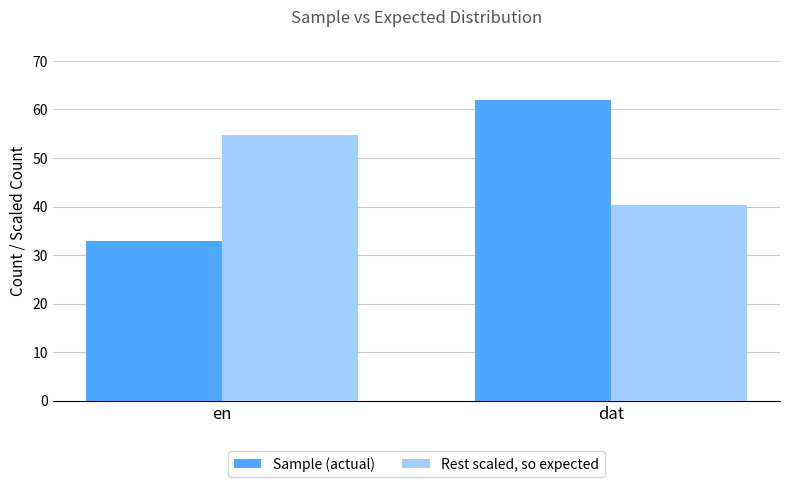

Is the value of Rest scaled, so expected at en greater than the value of Sample (actual) at dat?

No